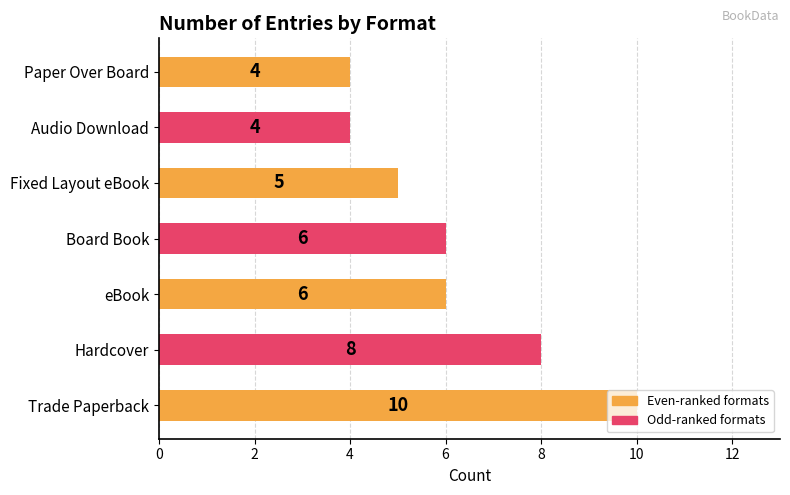

Read the value at Trade Paperback.

10